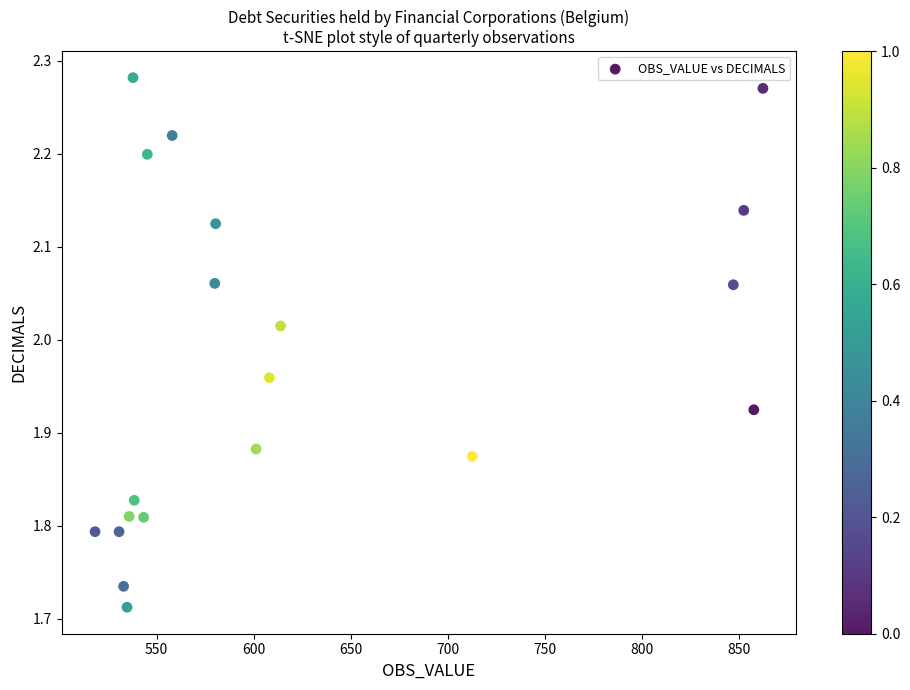

What is the range of Y values (max minus min)?

0.6